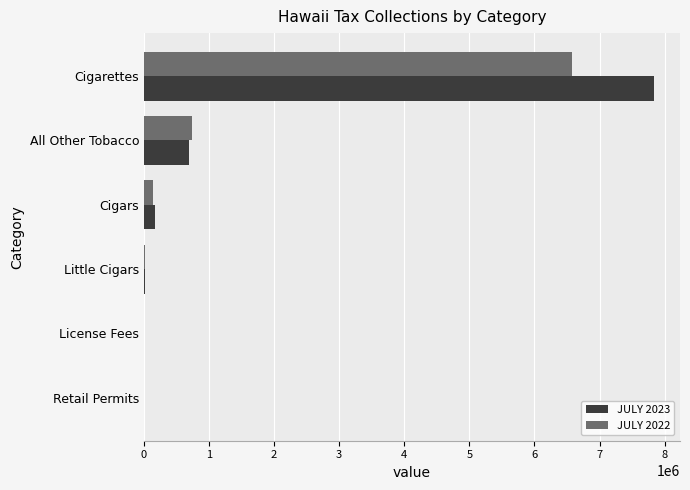

What is the sum of all JULY 2023 values?

8723829.1